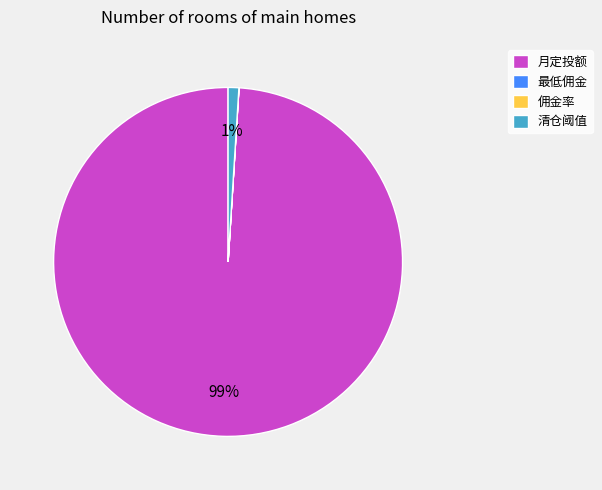

The 月定投额 slice represents 99% of the pie. True or false?

True